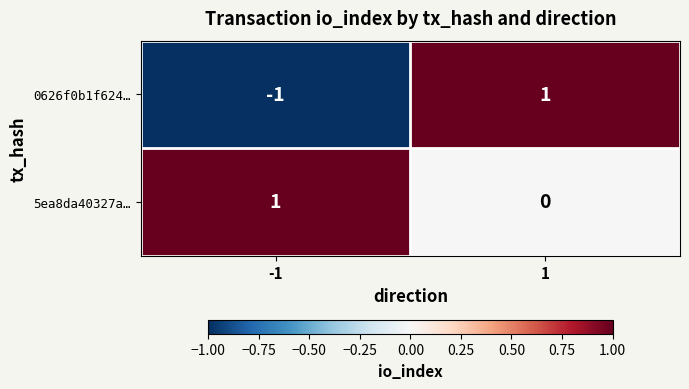

The 0626f0b1f624… series shows 0 at -1. True or false?

False